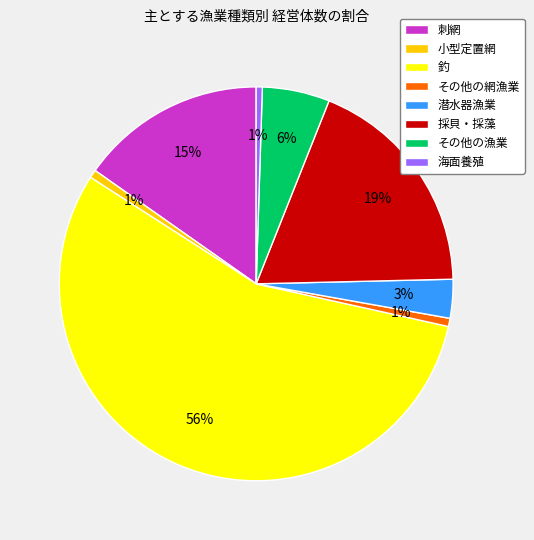

Is 採貝・採藻 the majority of the pie?

No